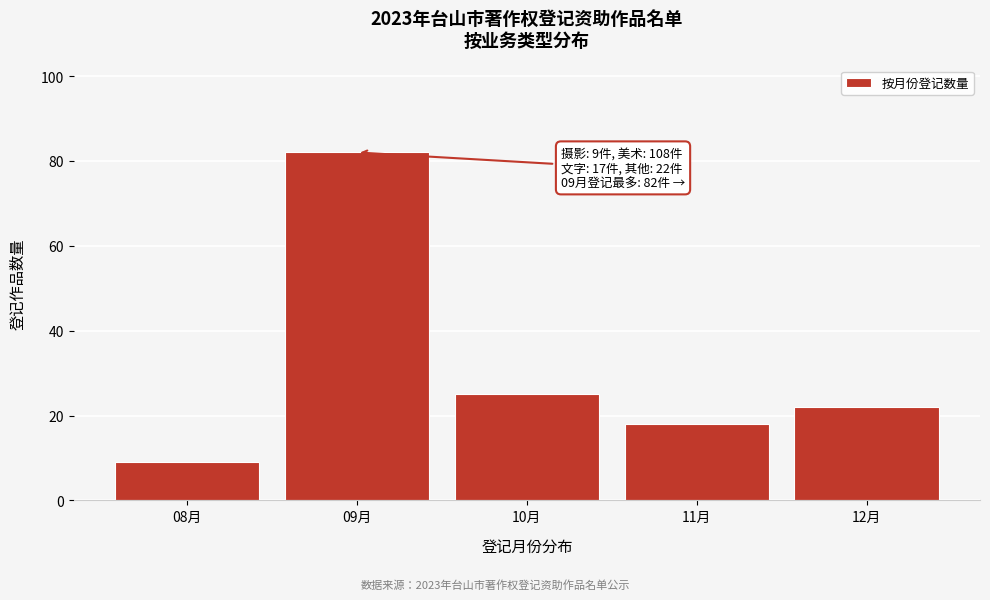

Reading left to right, extract all data points from this chart.

9	82	25	18	22